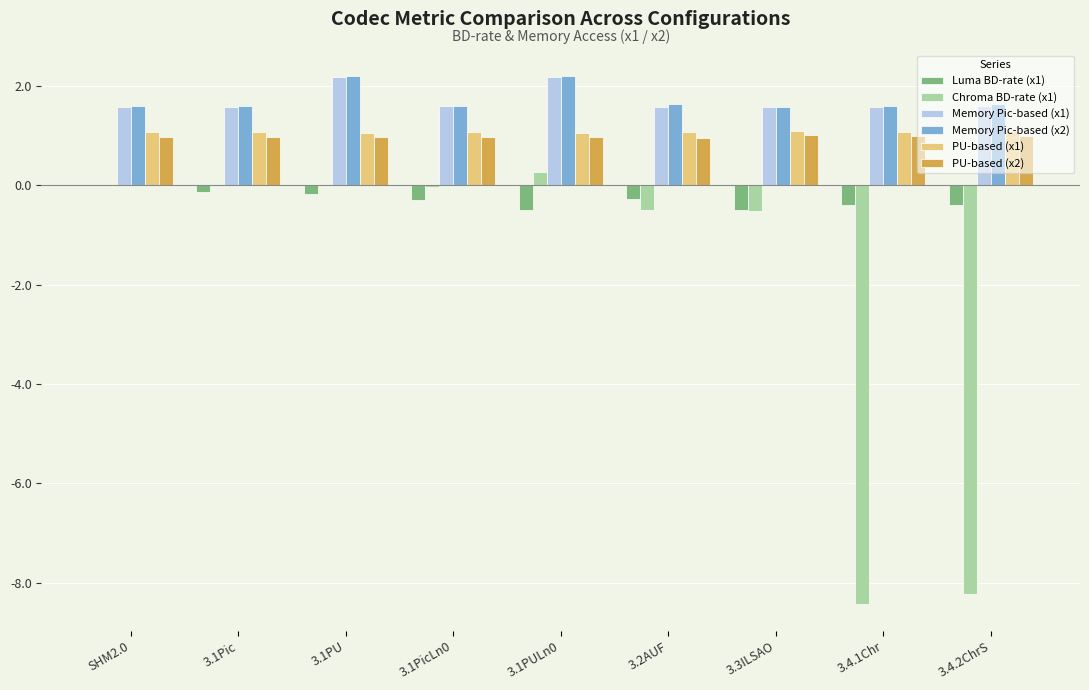

What is the maximum value for PU-based (x2)?

1.0